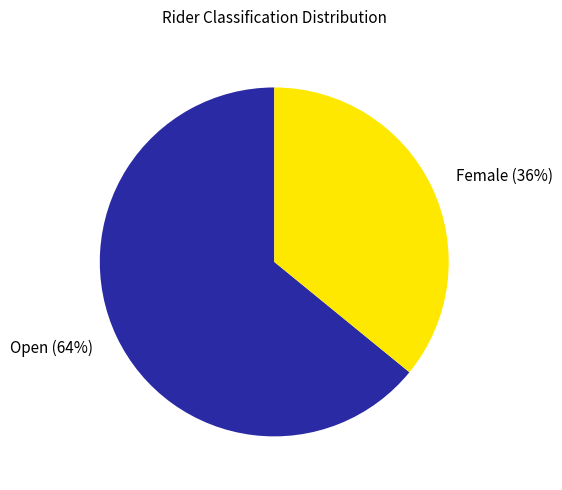

Does Female represent more than half of the total?

No